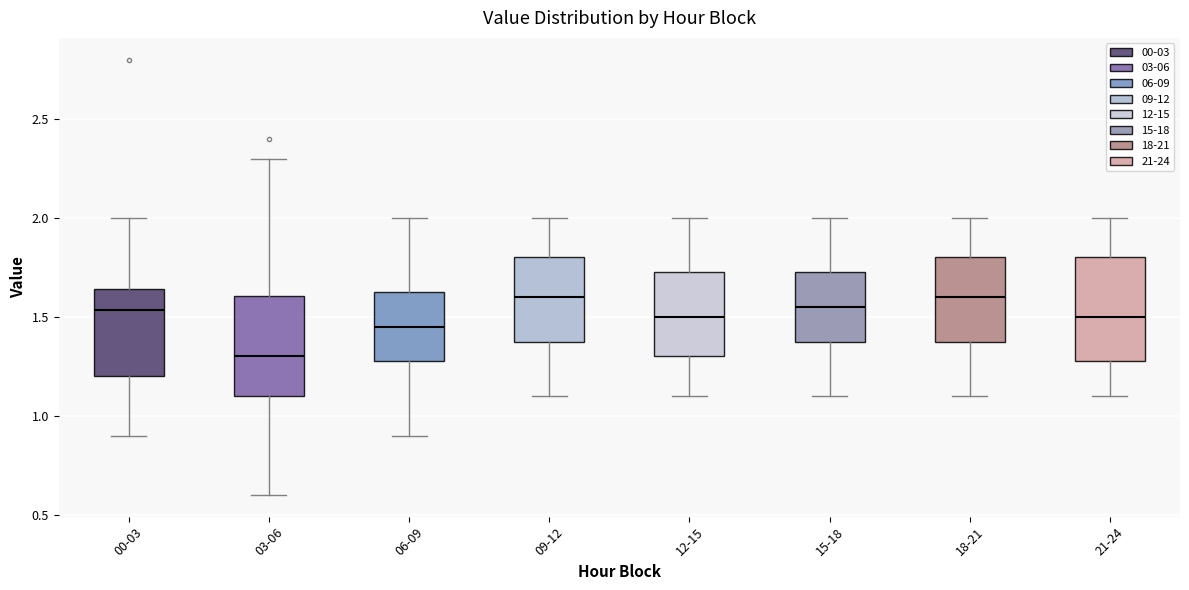

Reading left to right, read every box against the y-axis: the position of its median line, the range the box covers, and the ends of its whiskers. The values are not printed on the chart, so give them approximately, as read against the axis.

00-03: median 1.55, box 1.20 to 1.65, whiskers 0.90 to 2.00
03-06: median 1.30, box 1.10 to 1.60, whiskers 0.60 to 2.30
06-09: median 1.45, box 1.30 to 1.65, whiskers 0.90 to 2.00
09-12: median 1.60, box 1.40 to 1.80, whiskers 1.10 to 2.00
12-15: median 1.50, box 1.30 to 1.75, whiskers 1.10 to 2.00
15-18: median 1.55, box 1.40 to 1.75, whiskers 1.10 to 2.00
18-21: median 1.60, box 1.40 to 1.80, whiskers 1.10 to 2.00
21-24: median 1.50, box 1.30 to 1.80, whiskers 1.10 to 2.00